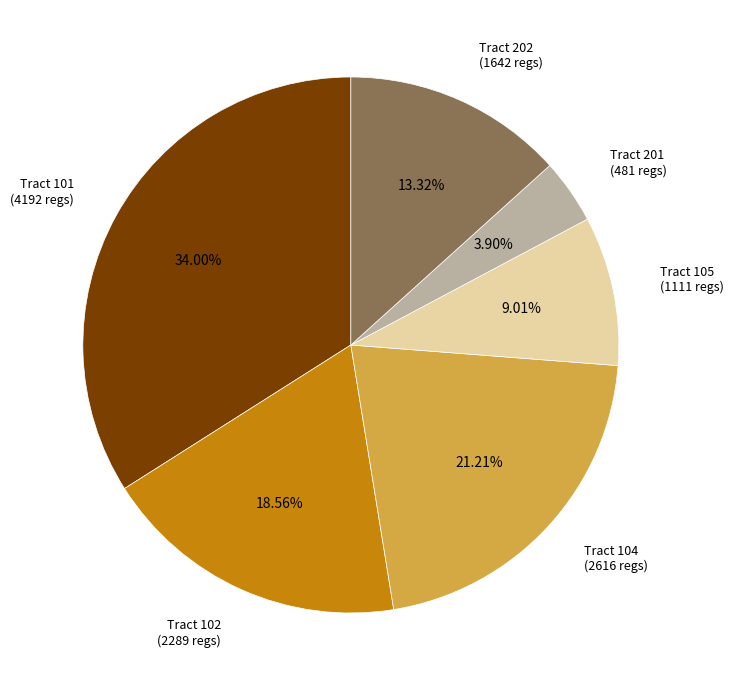

Is there a majority slice in this chart?

No